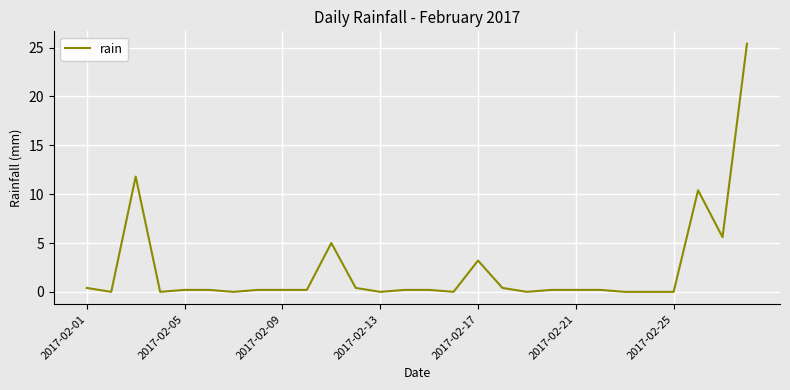

How many lines are shown in the chart?

1